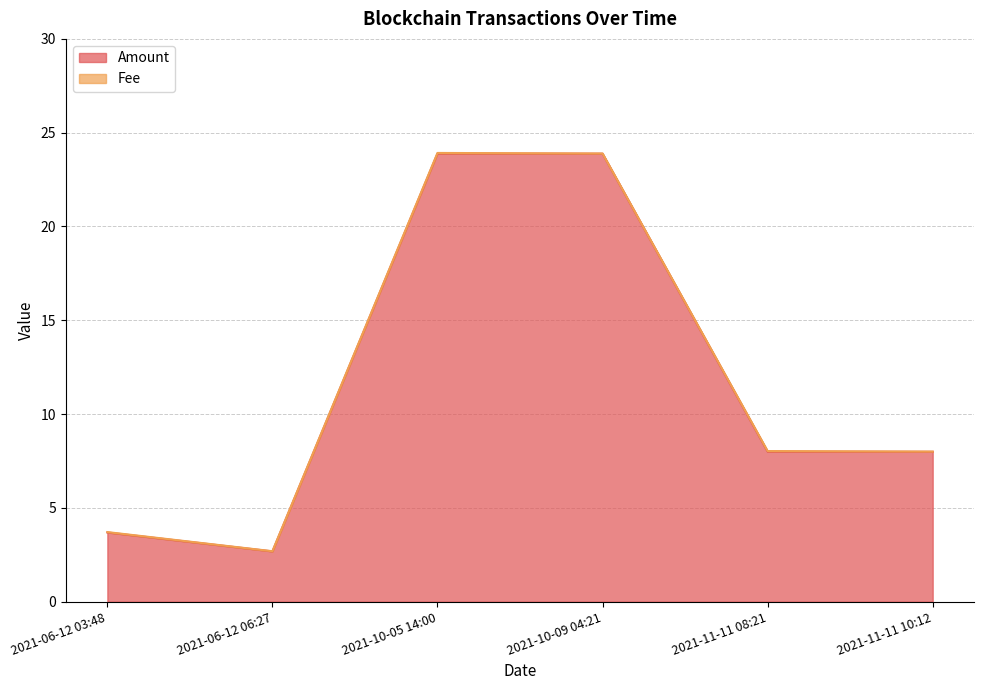

What is the approximate value at 2021-11-11 08:21?

8.0